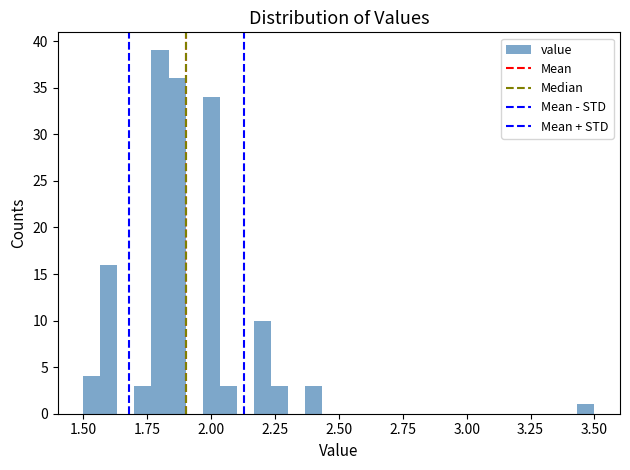

Around what value on the x-axis is the tallest bar? Give the approximate position of its centre, as read against the axis.

1.80